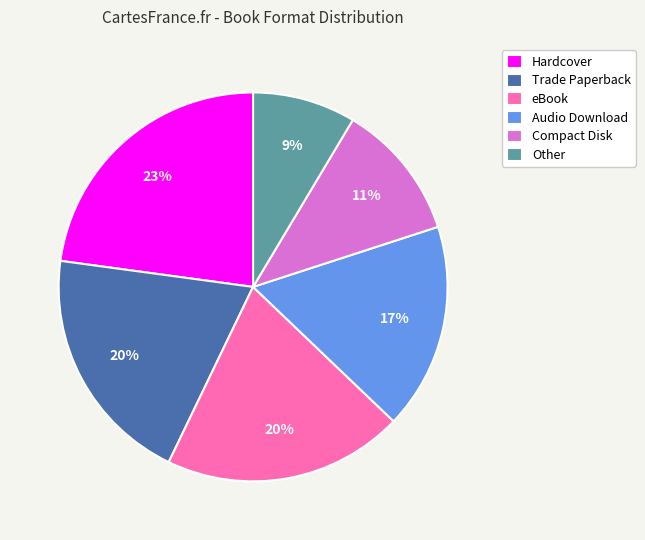

To the nearest percent, what portion does Other represent?

9%